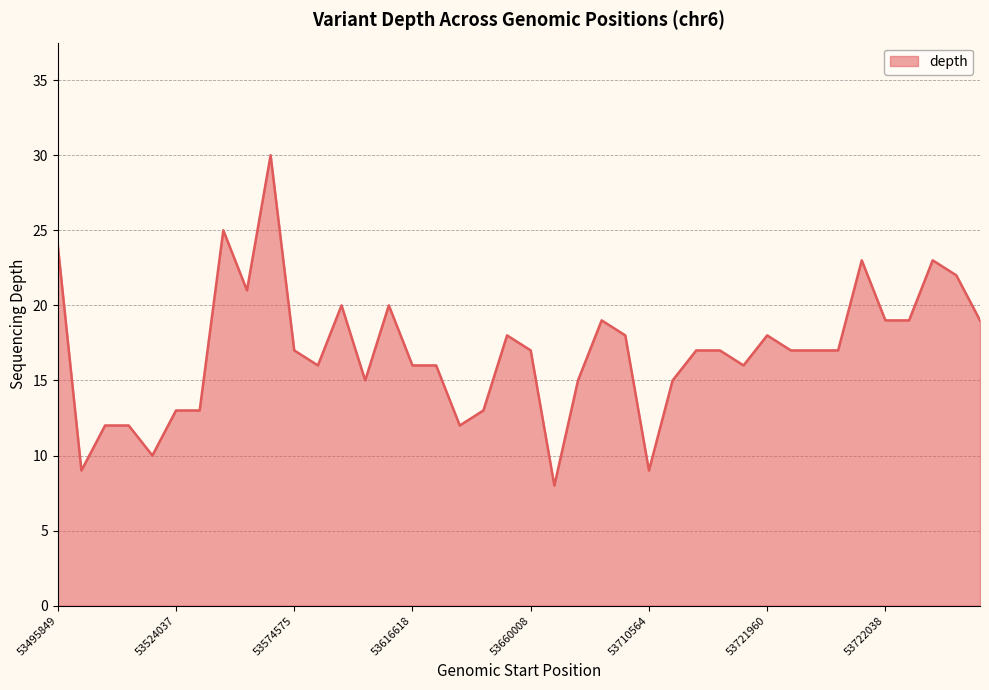

What is the minimum value shown in the chart?

8